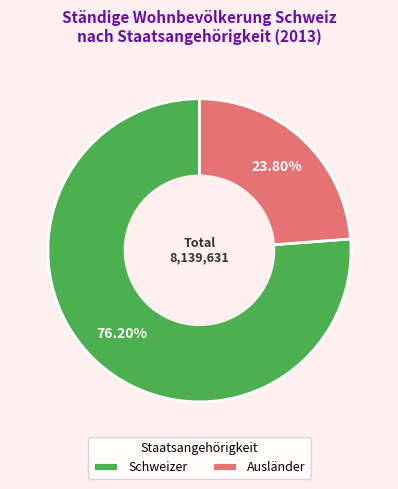

How many segments does this pie chart have?

2